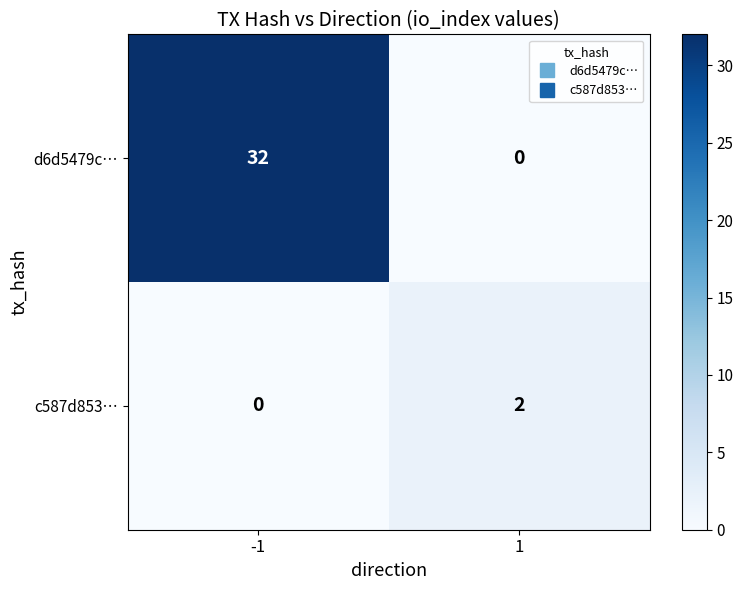

List the series in order of their peak value, lowest first.

c587d853…, d6d5479c…